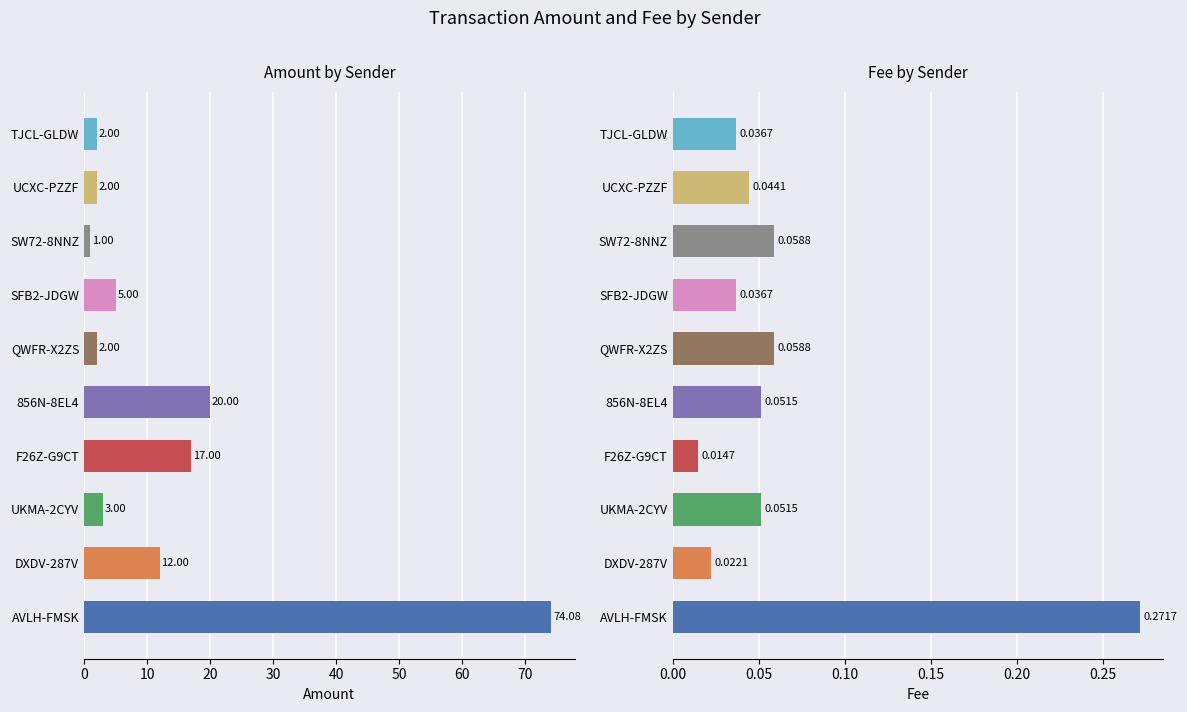

Is the value of Amount at TJCL-GLDW greater than the value of Fee at SFB2-JDGW?

Yes